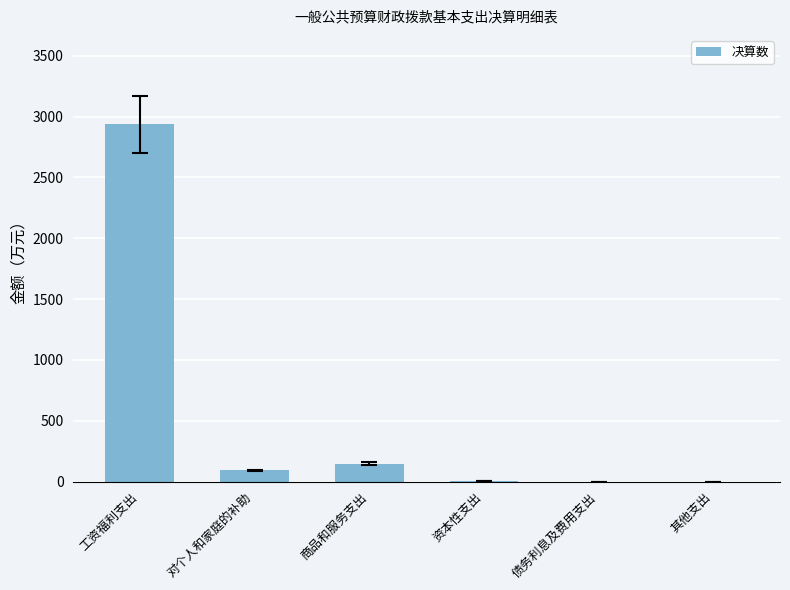

Read the value at 工资福利支出.

2938.1